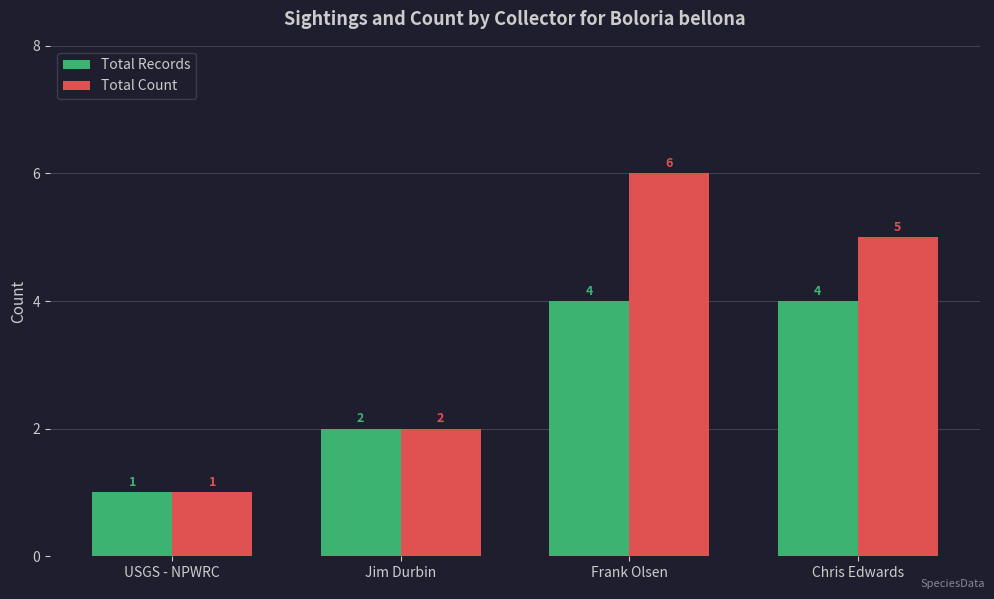

How many groups of bars are there?

4